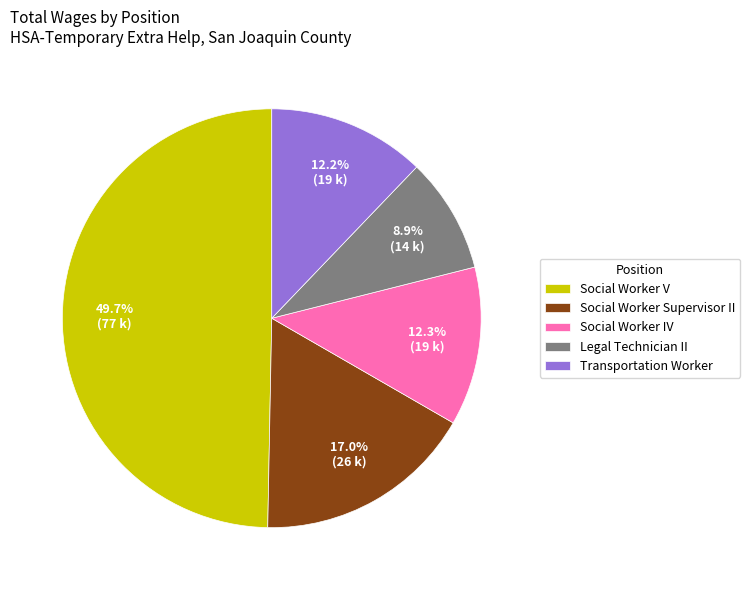

How many segments does this pie chart have?

5